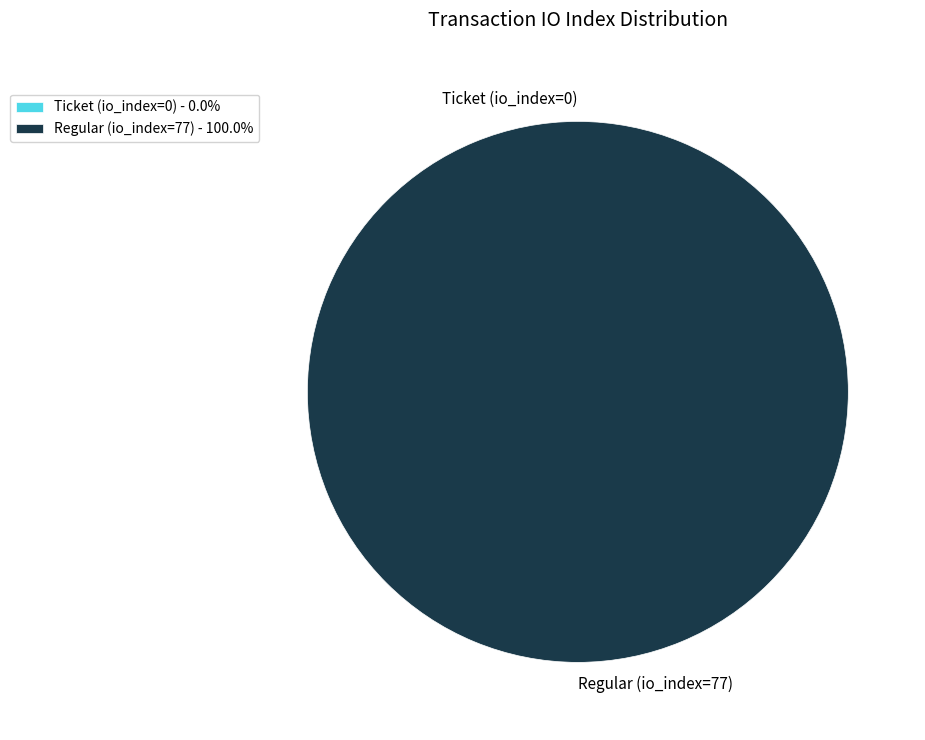

To the nearest percent, what is the difference between the Ticket (io_index=0) and Regular (io_index=77) slice percentages?

100%